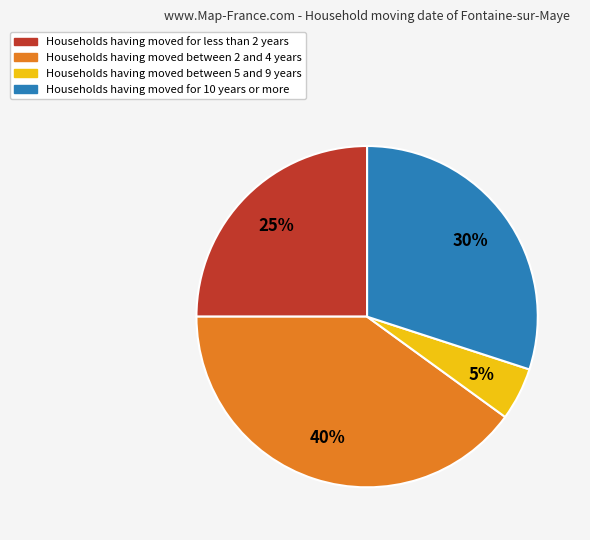

Which category has the smallest portion of the pie?

Households having moved between 5 and 9 years